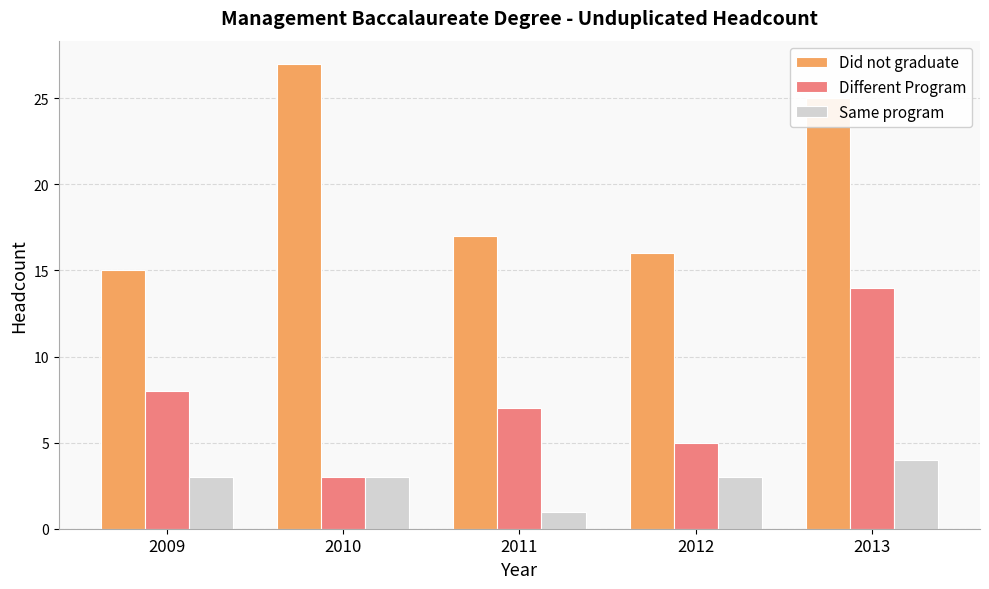

Between 2011 and 2013, which series saw the biggest shift?

Did not graduate